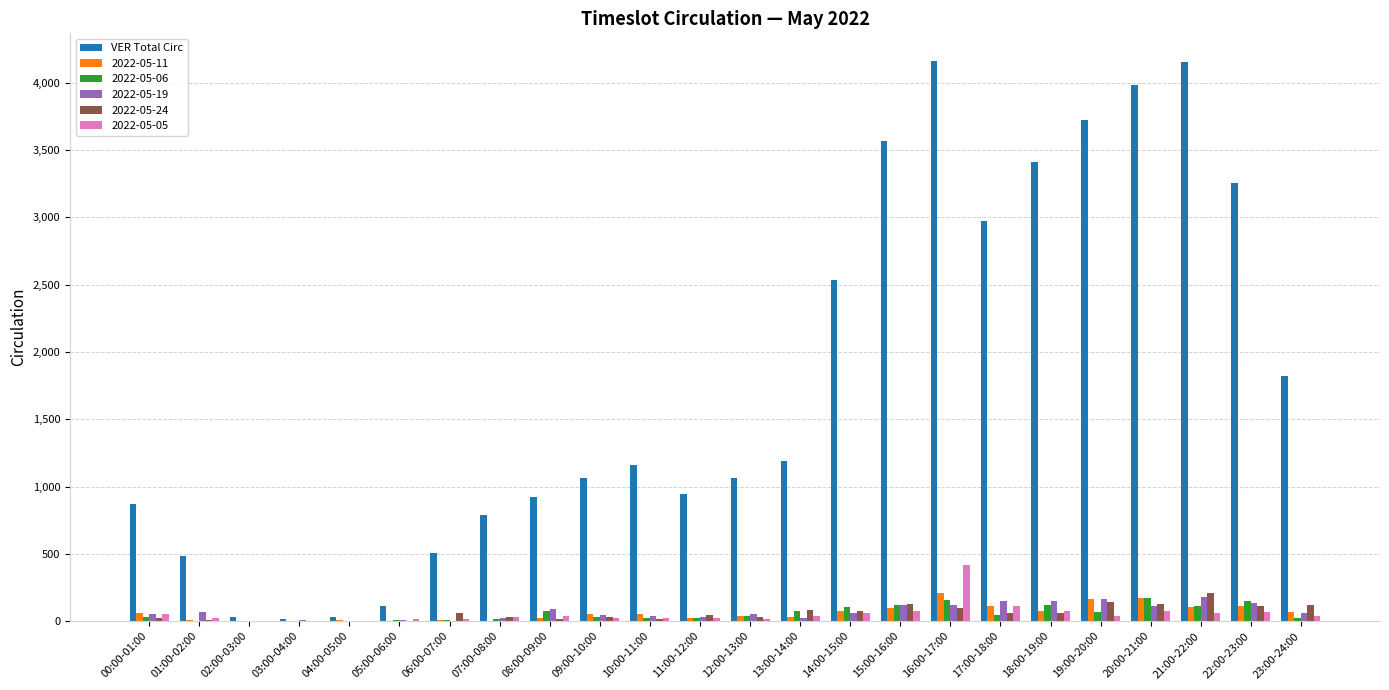

Count the number of data series in this chart.

6